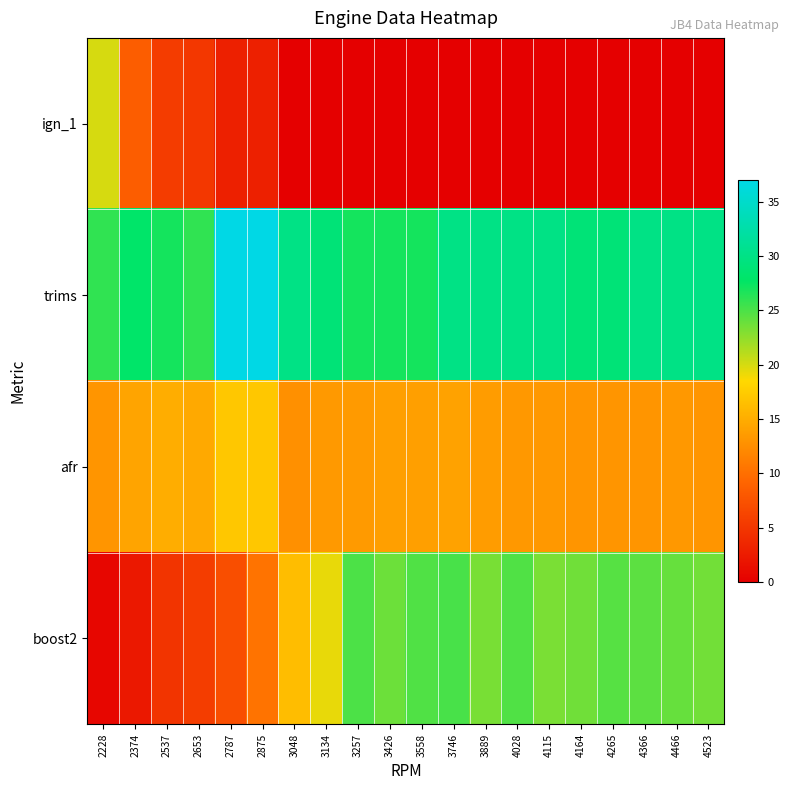

Rank the series at 2653 from highest to lowest value.

trims, afr, boost2, ign_1